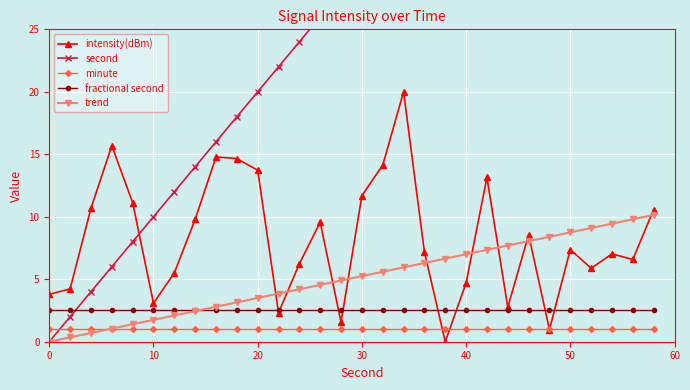

What is the maximum value for trend?

10.1